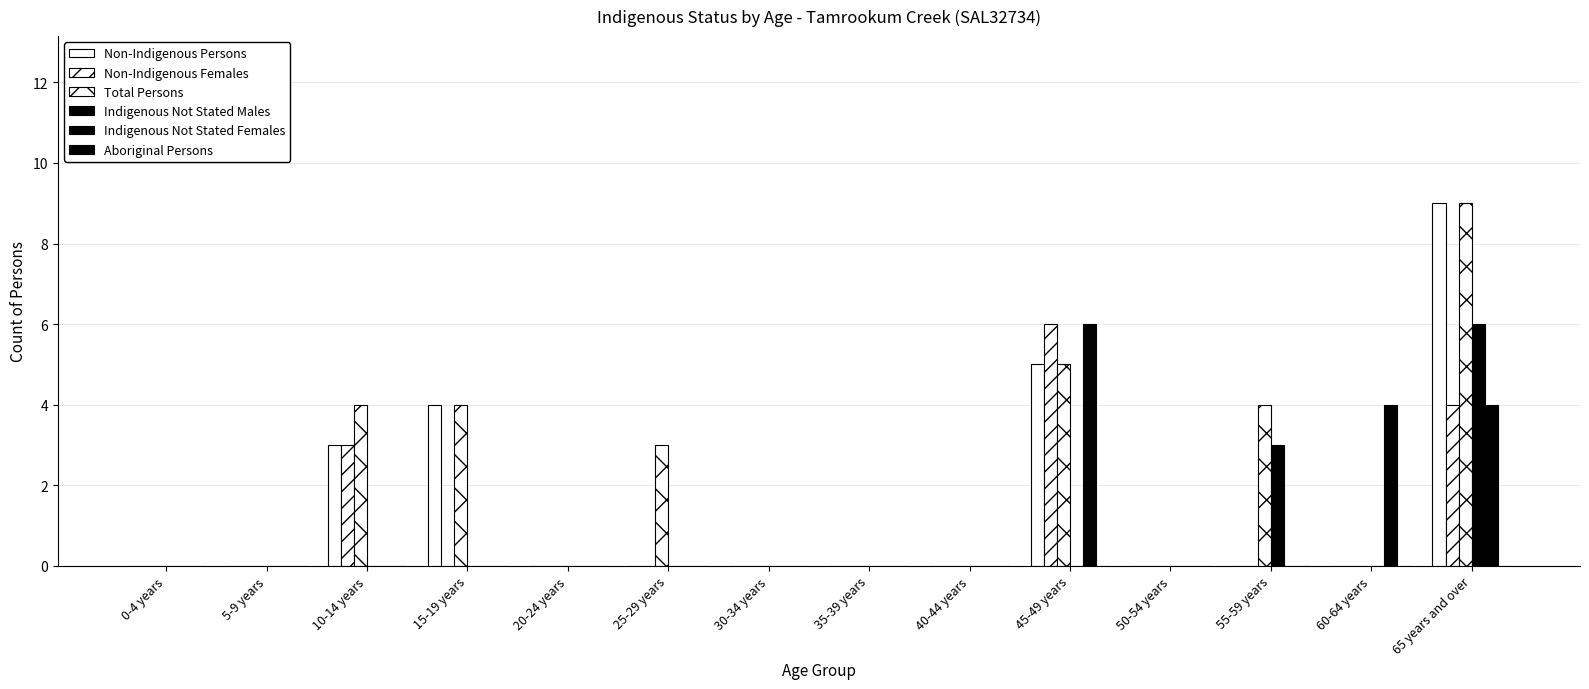

What is the maximum value for Non-Indigenous Persons?

9